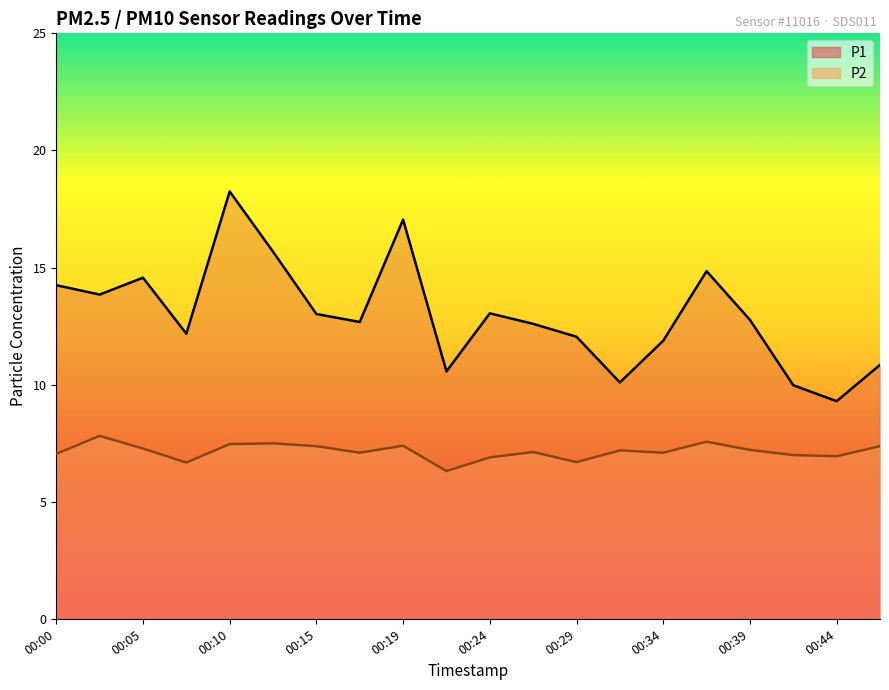

Which series has the largest range (max minus min)?

P1